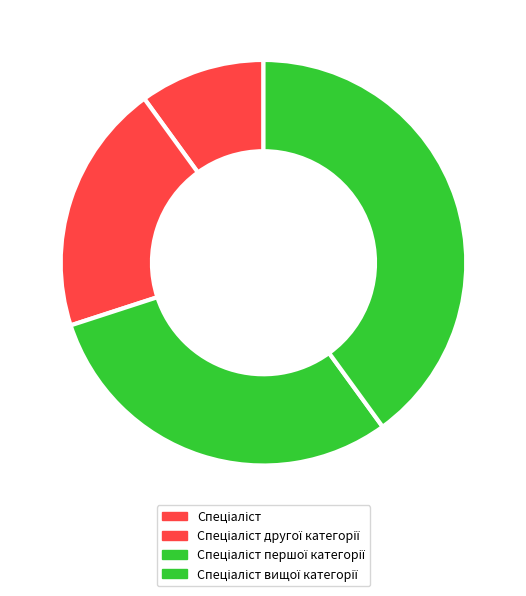

To the nearest percent, what portion does Спеціаліст першої категорії represent?

30%